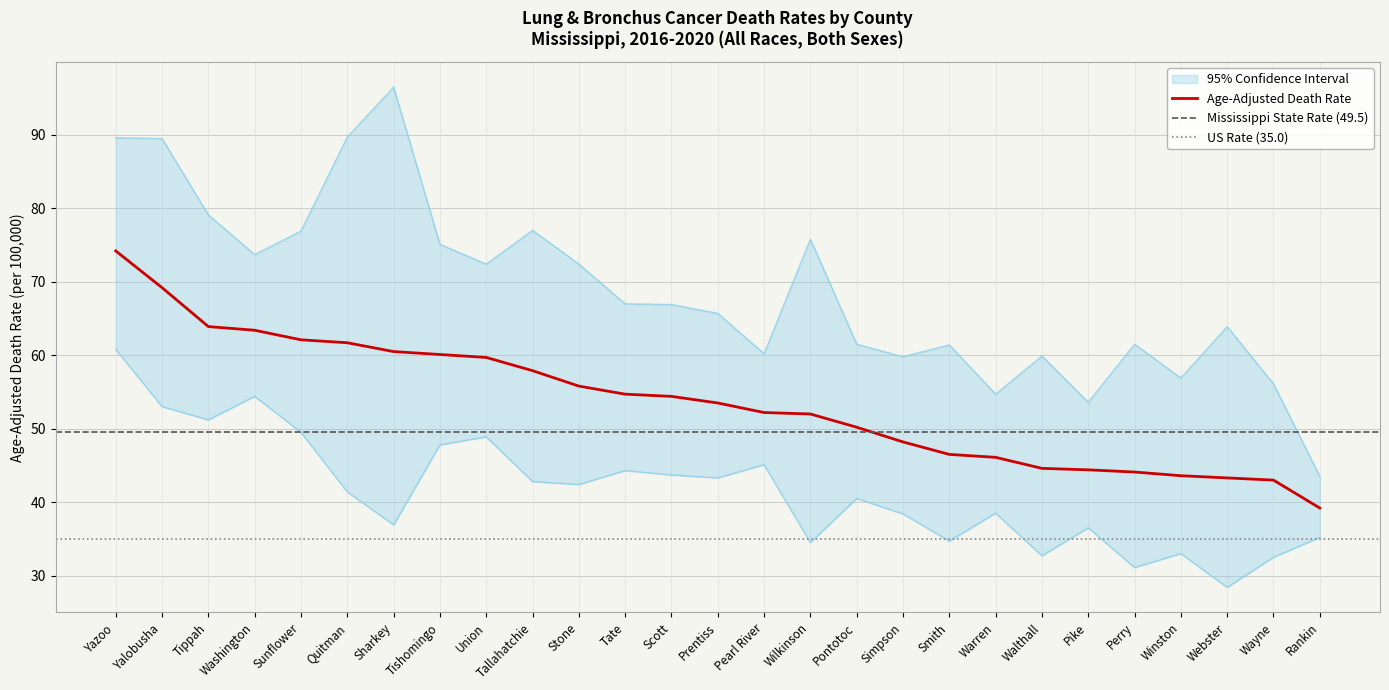

What is the highest value of the Upper CI series?

96.5